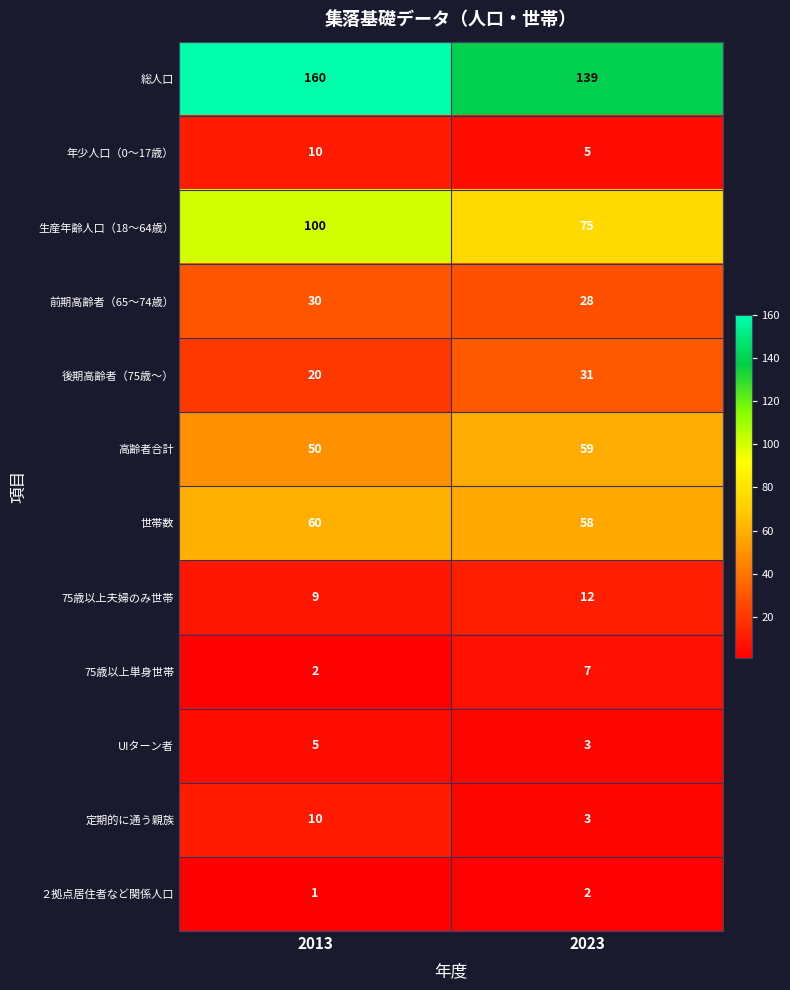

What is the average value of the 年少人口（0〜17歳） series?

8